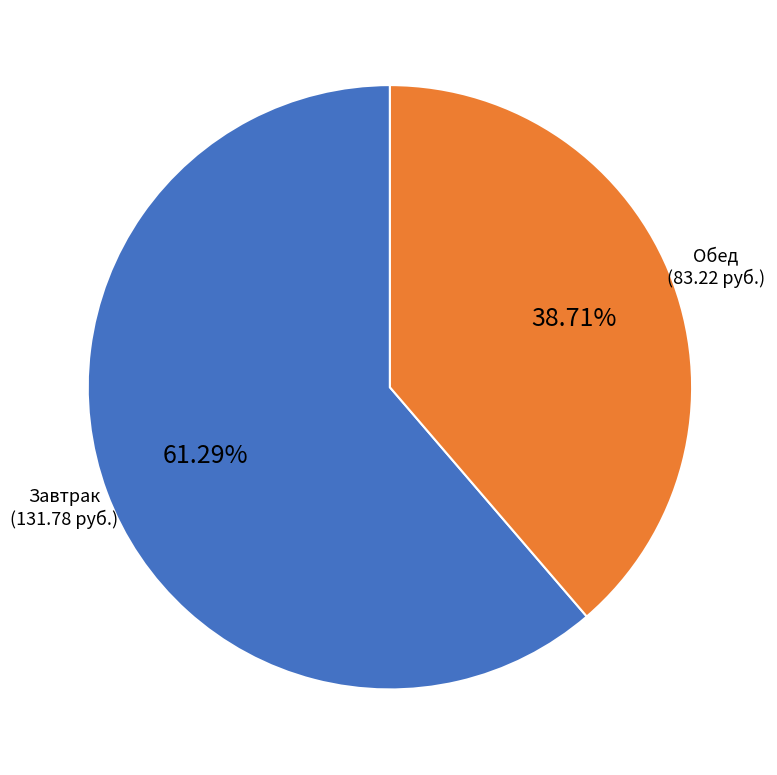

Is there any slice that represents more than half of the pie?

Yes